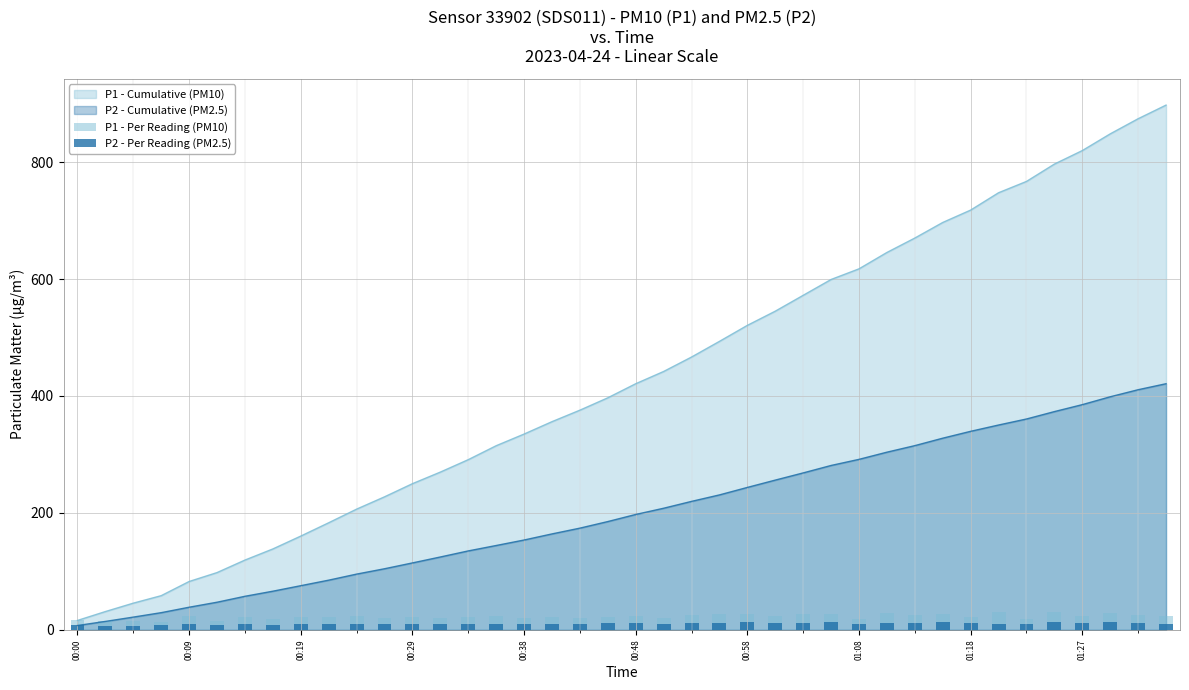

True or false: P2 - Cumulative (PM2.5) has a value of 110.1 at 00:19.

False